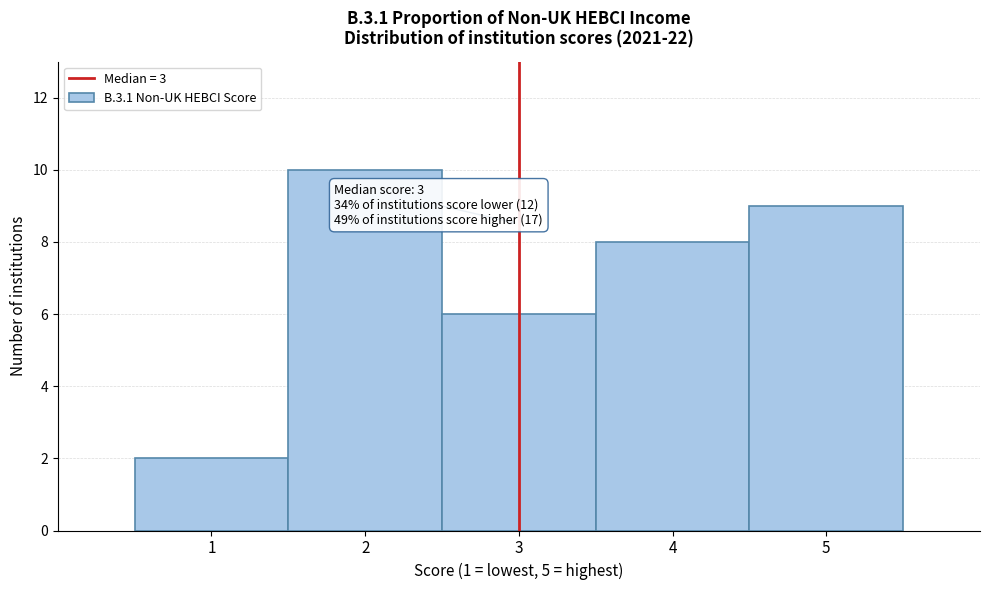

Over which range of the x-axis is the bar tallest?

1.5 to 2.5